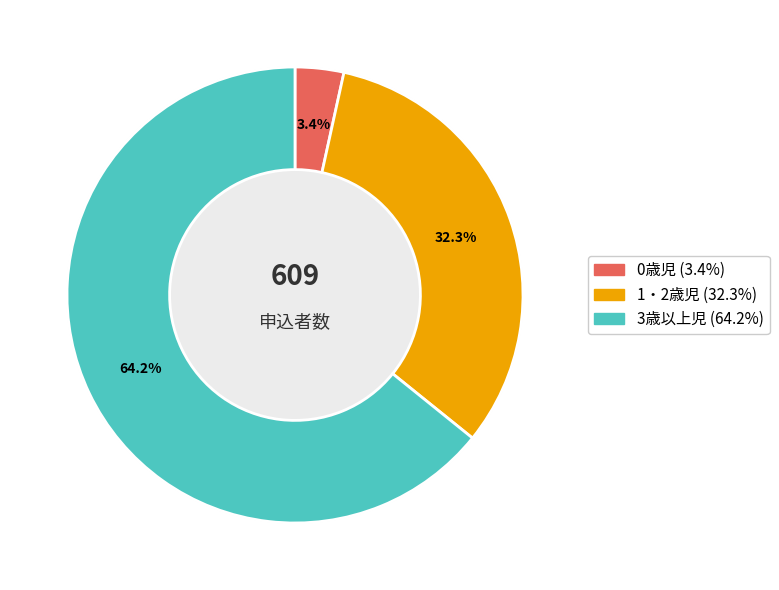

What portion of the pie excludes 0歳児?

96.6%